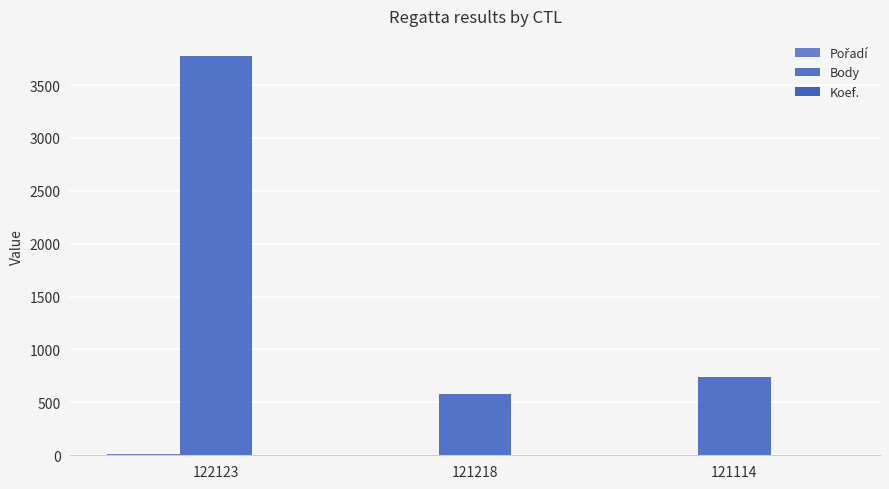

Are the bars horizontal?

No